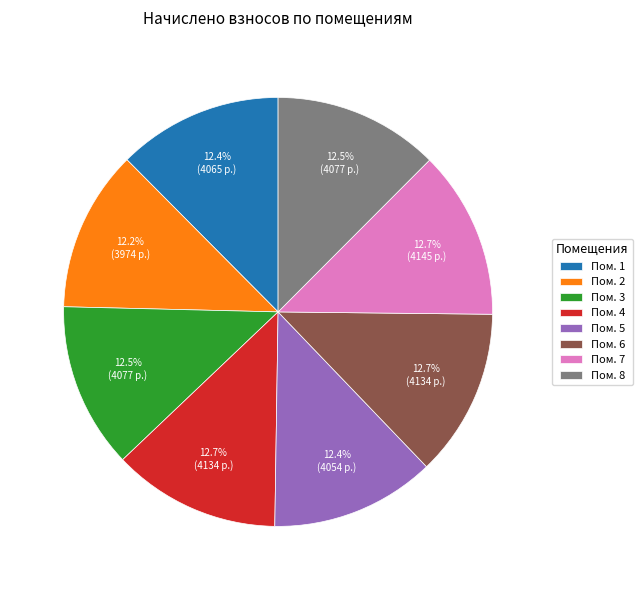

To the nearest percent, what is the average slice percentage?

12%